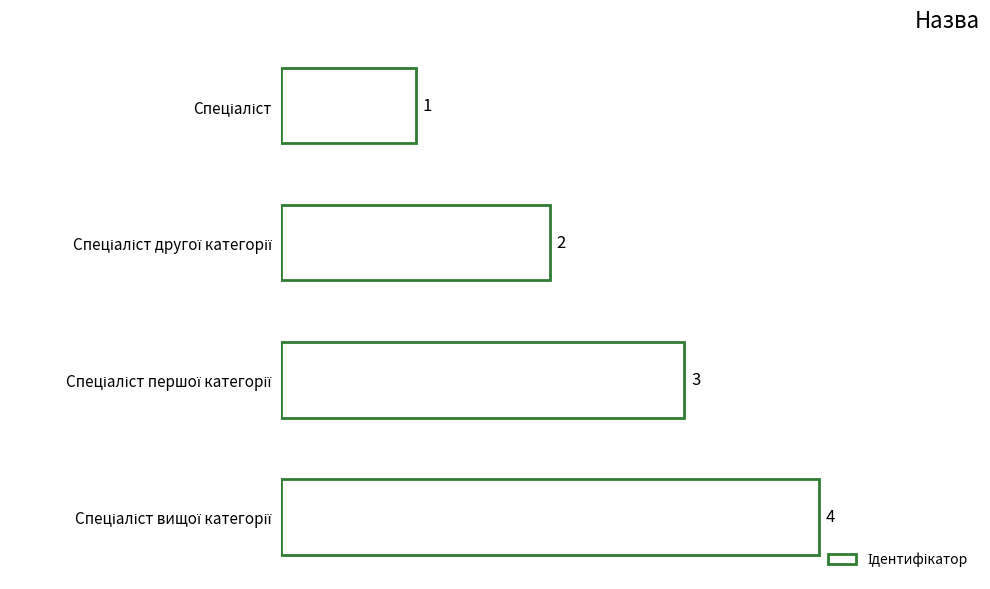

How many values are between 2 and 4?

3